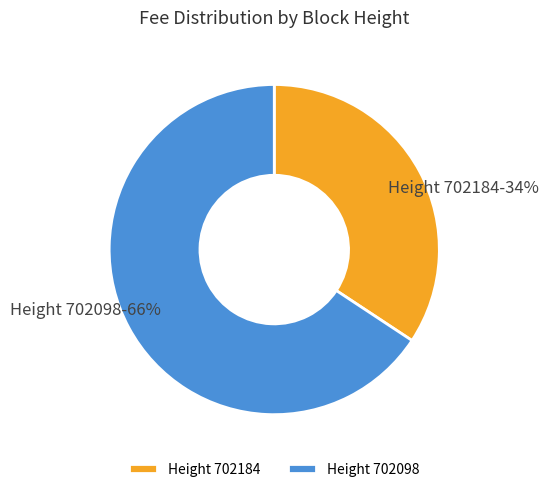

To the nearest percent, what portion does Height 702184 represent?

34%